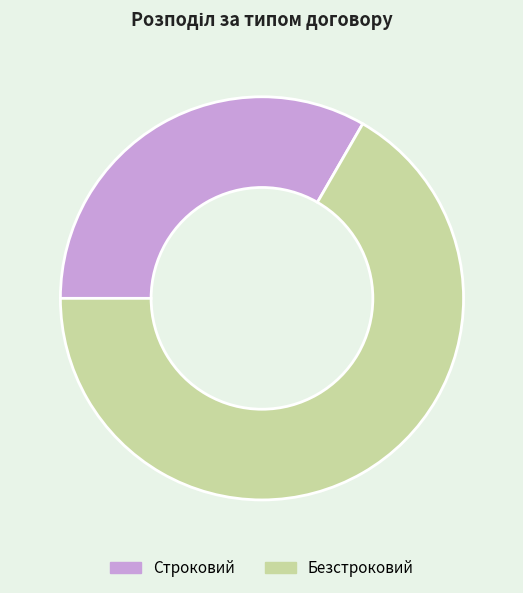

Is there any slice that represents more than half of the pie?

Yes